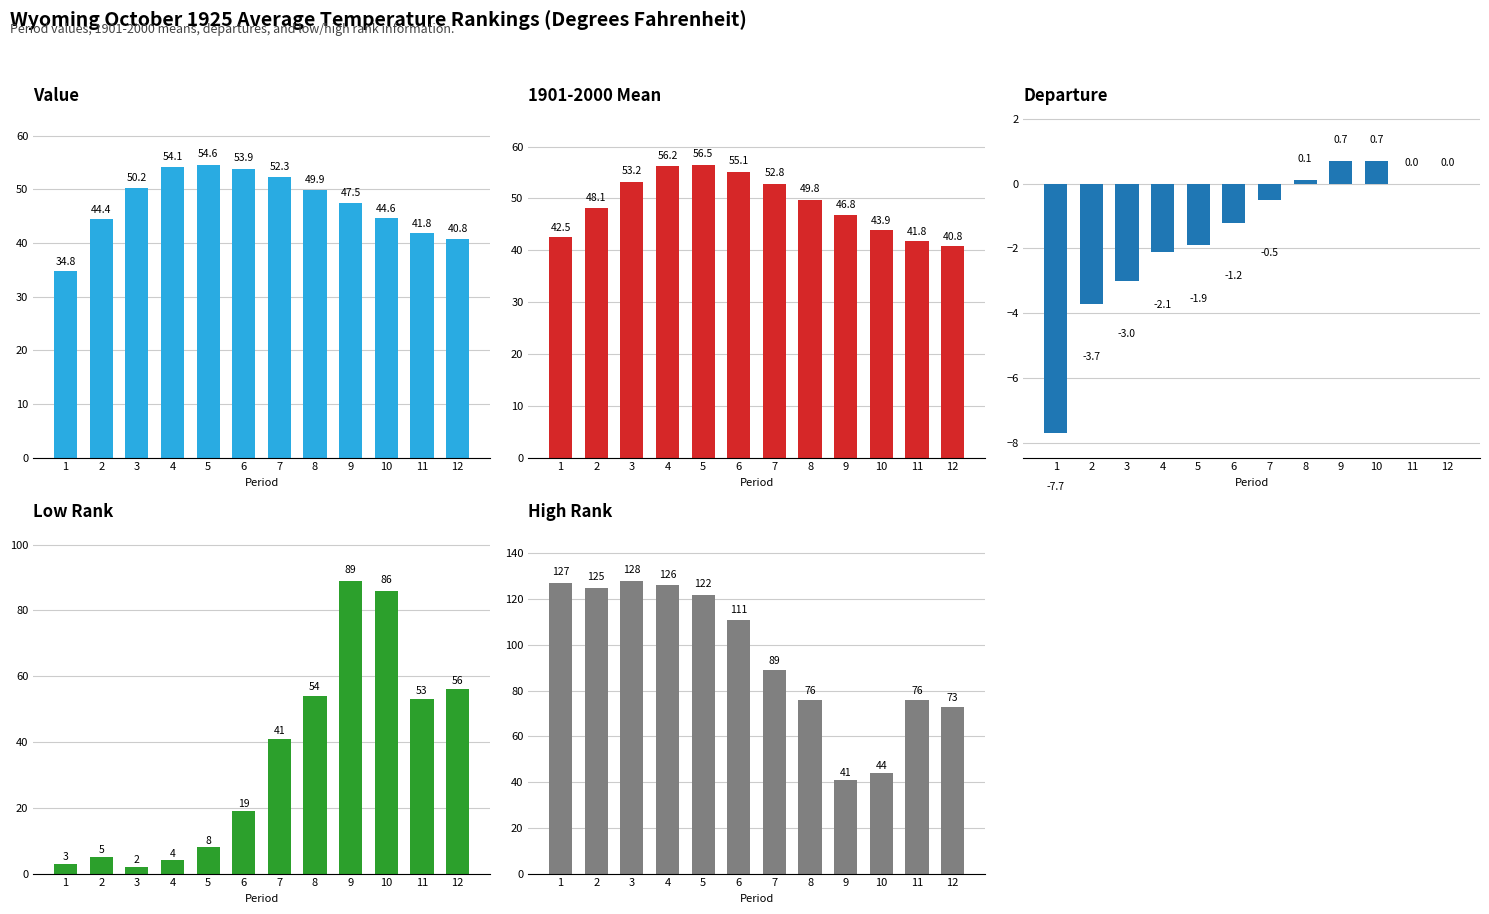

Is it true that Value equals 50.2 at 3?

True